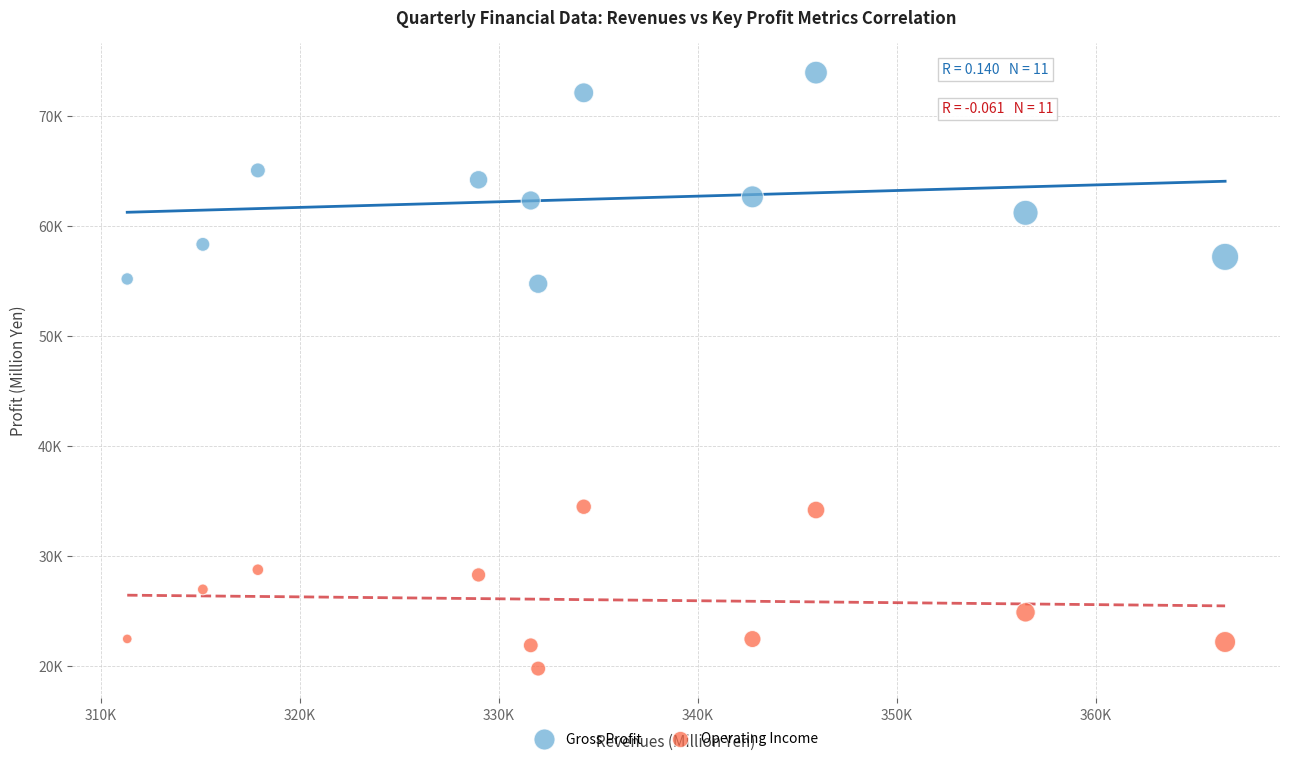

Which series contains the highest Y value?

Gross Profit